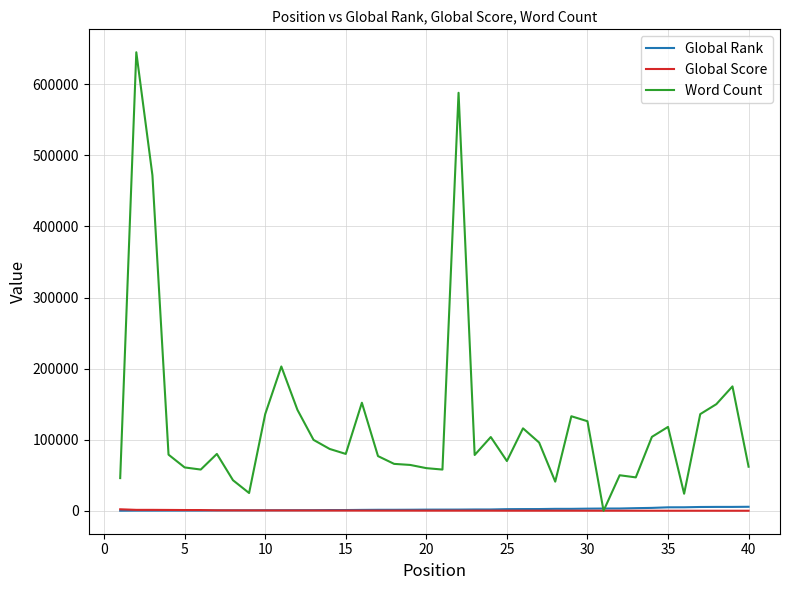

Which series has the largest total across all categories?

Word Count